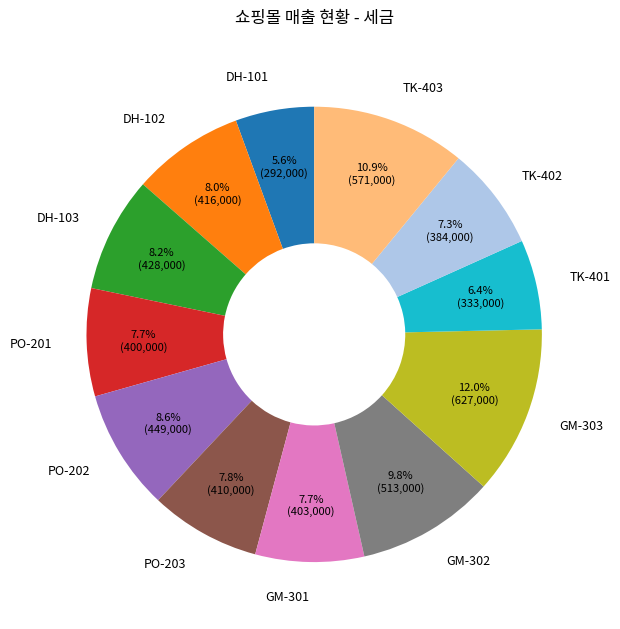

What is the largest slice in the pie chart?

GM-303